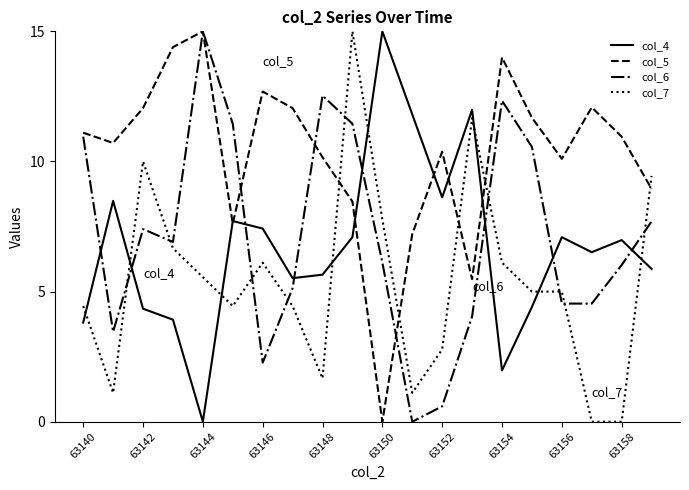

How many values in the col_5 series exceed 10?

14